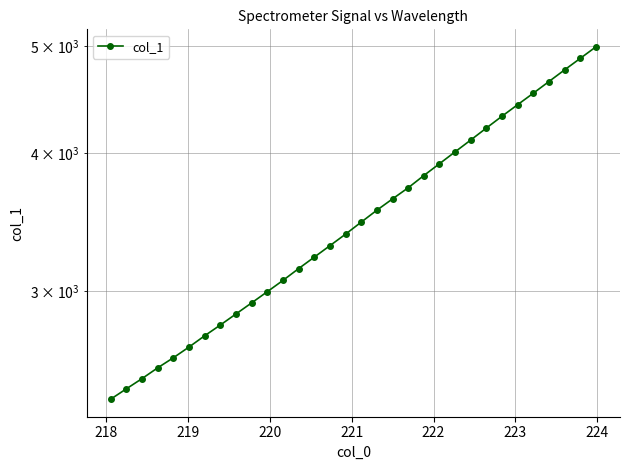

Count the number of categories in the chart.

32